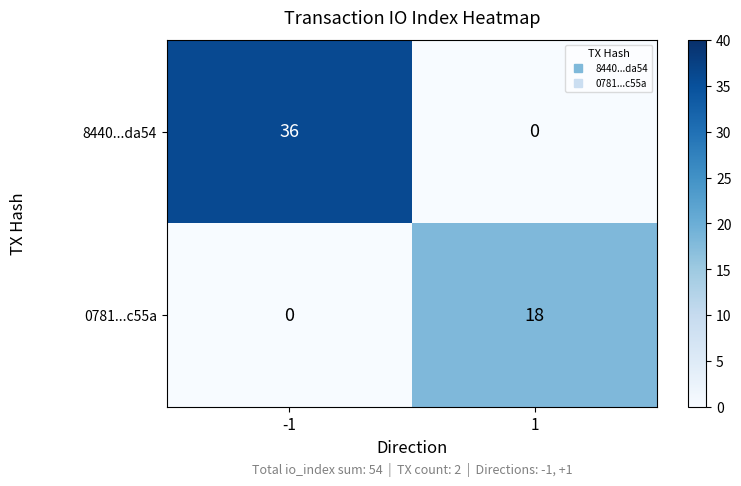

What is the difference between the highest and lowest values at -1?

36